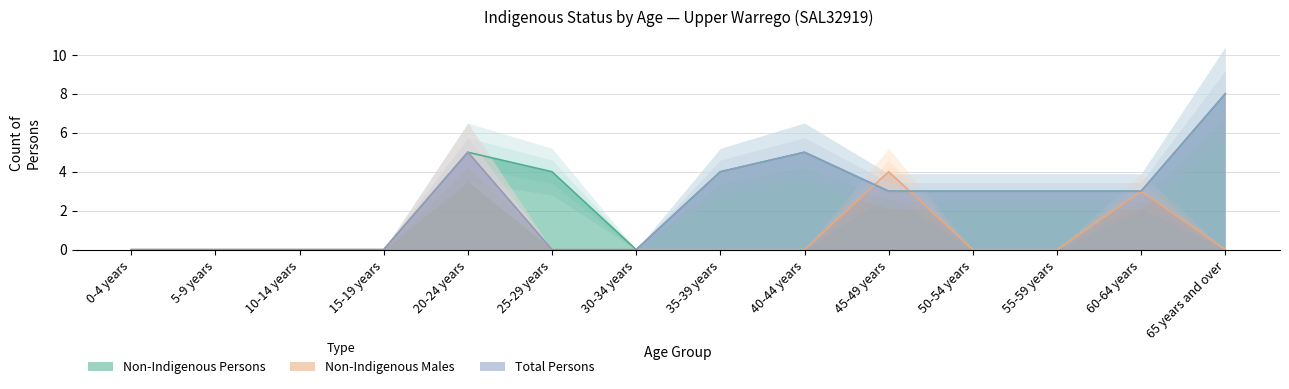

Between 20-24 years and 50-54 years, which is larger?

20-24 years